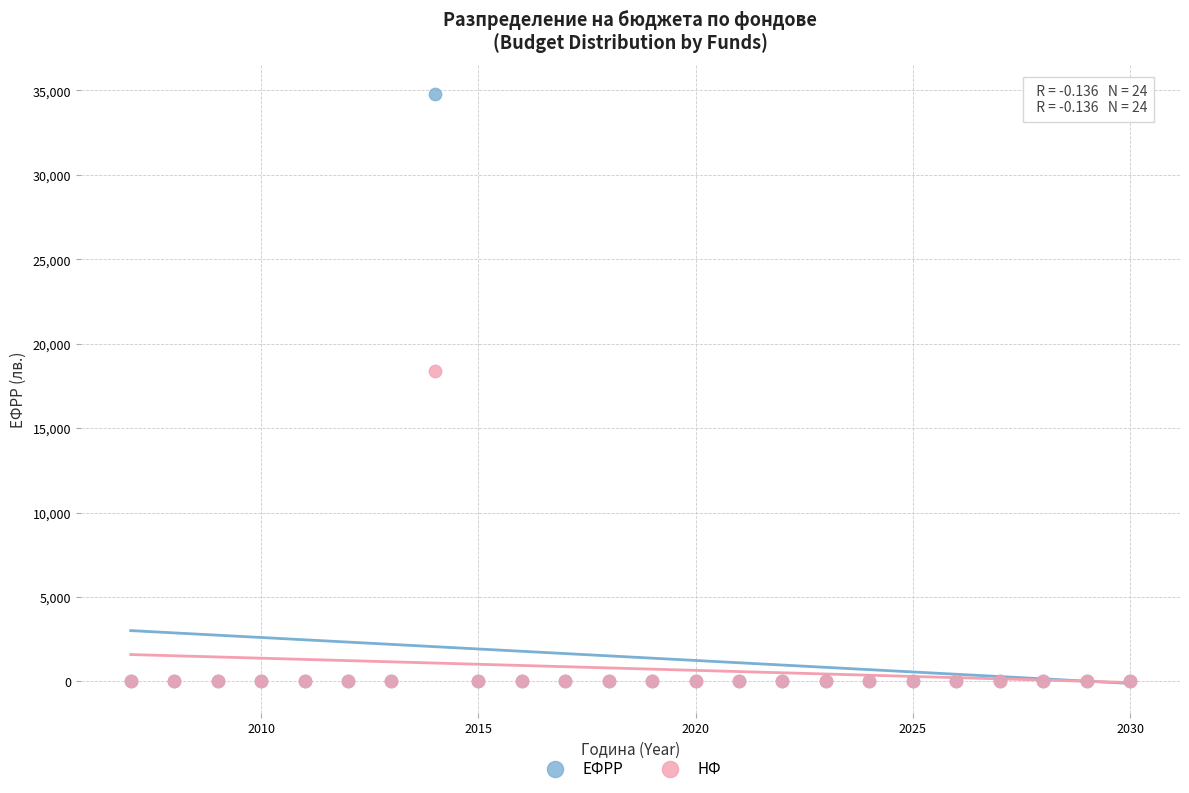

What are all the series names shown in the legend?

ЕФРР, НФ